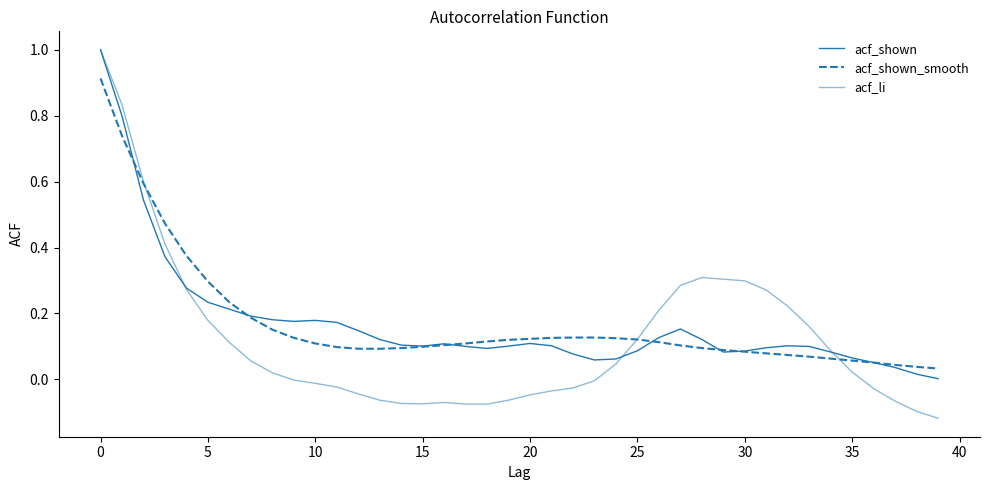

How many lines are shown in the chart?

3